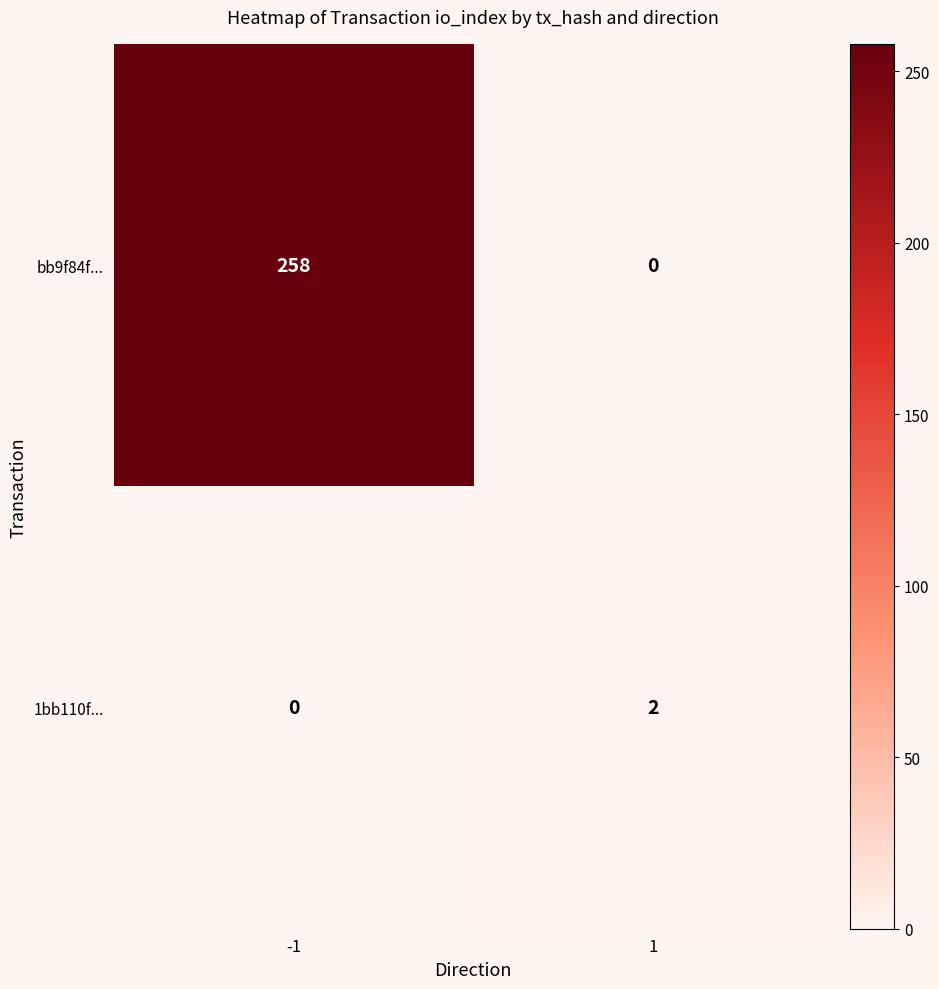

Reading right to left, transcribe all the data shown in this chart.

bb9f84f...: 1=0	-1=258
1bb110f...: 1=2	-1=0